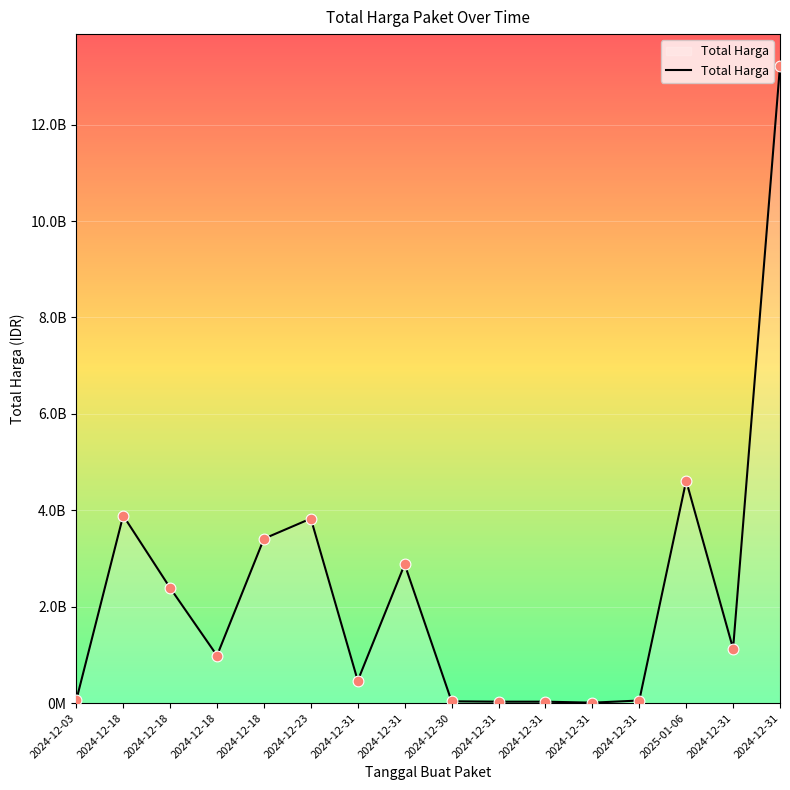

Is this an area chart (filled region under the line)?

Yes